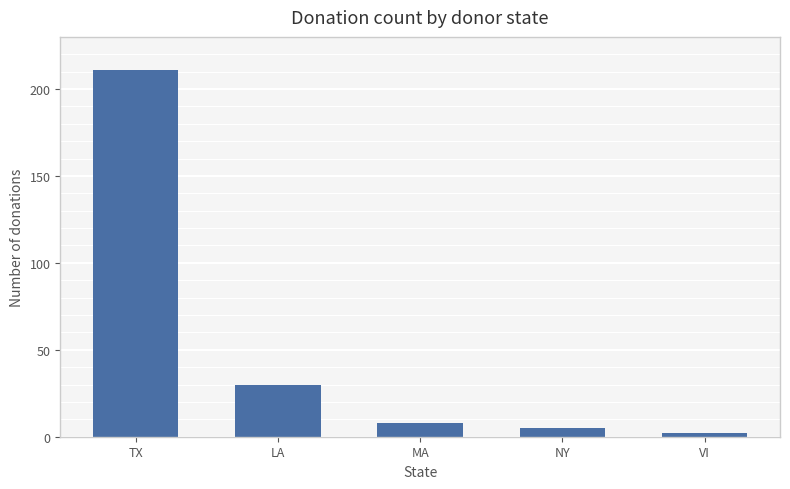

How many values are below 8?

2